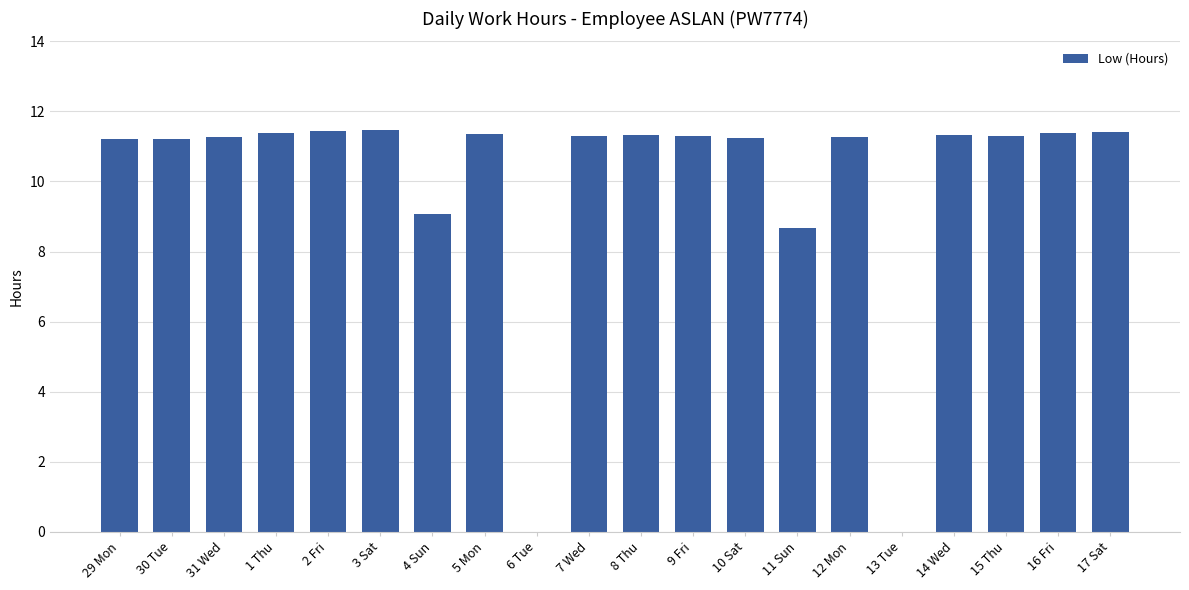

Where does the data first go above 11?

29 Mon